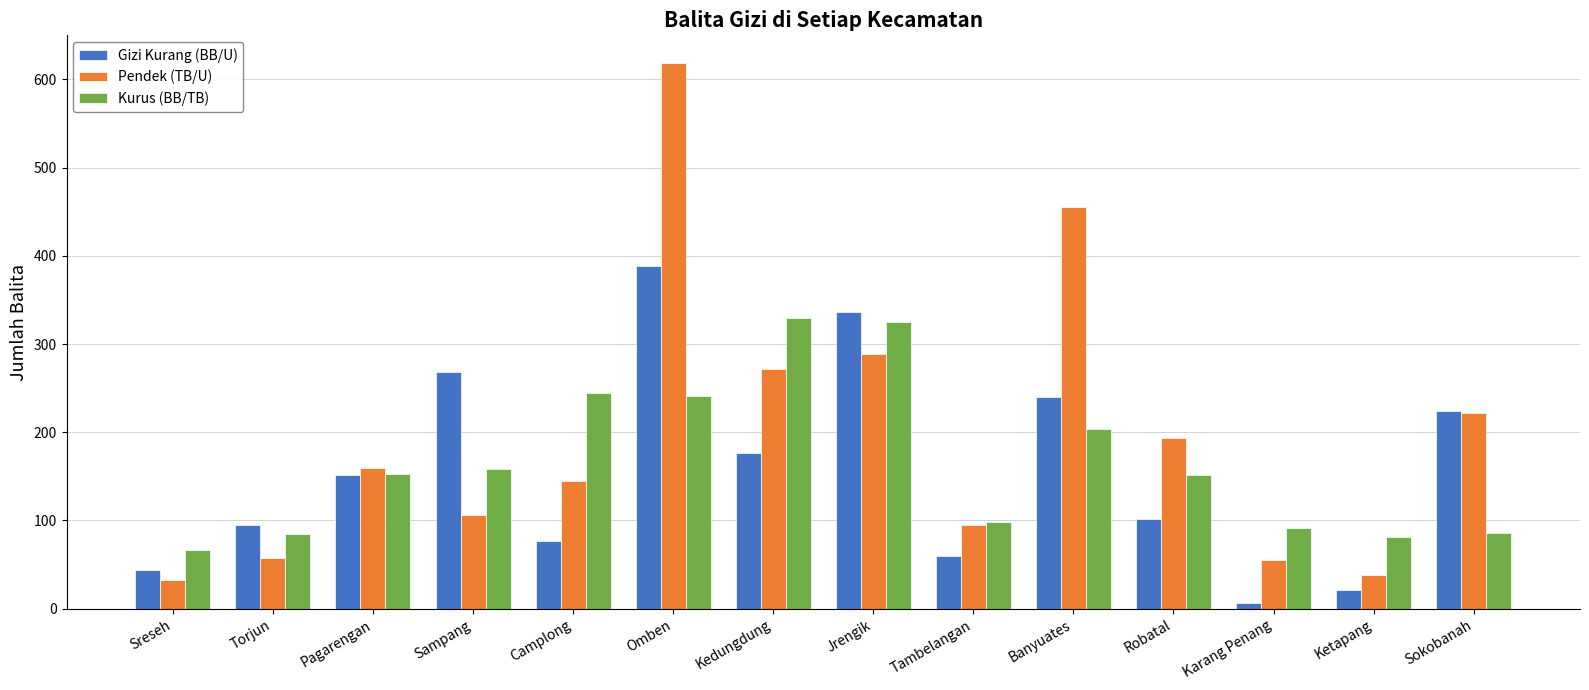

What is the spread (max minus min) of values at Robatal?

92